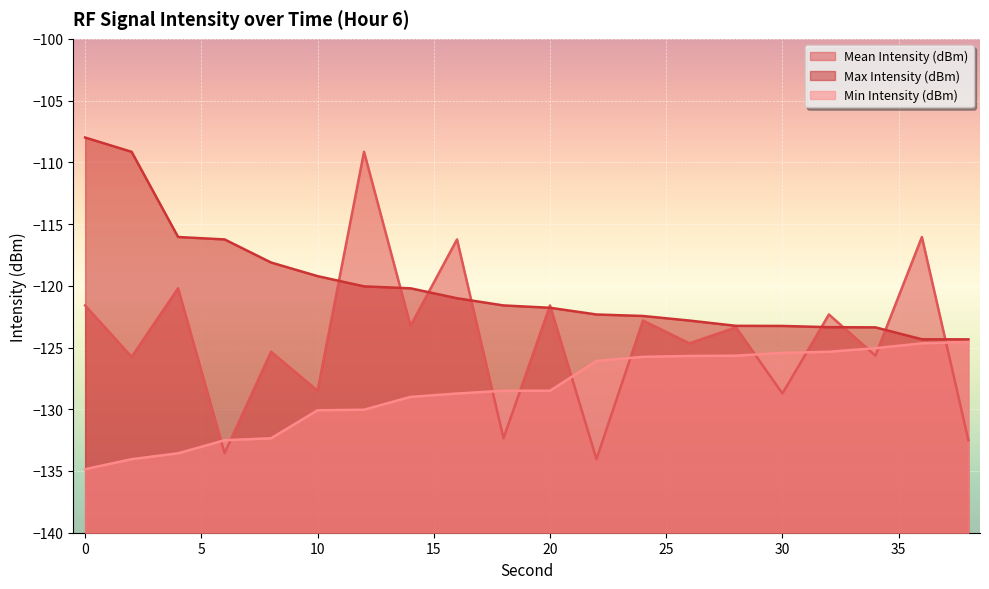

Which category has the lowest value in the Max Intensity (dBm) series?

38